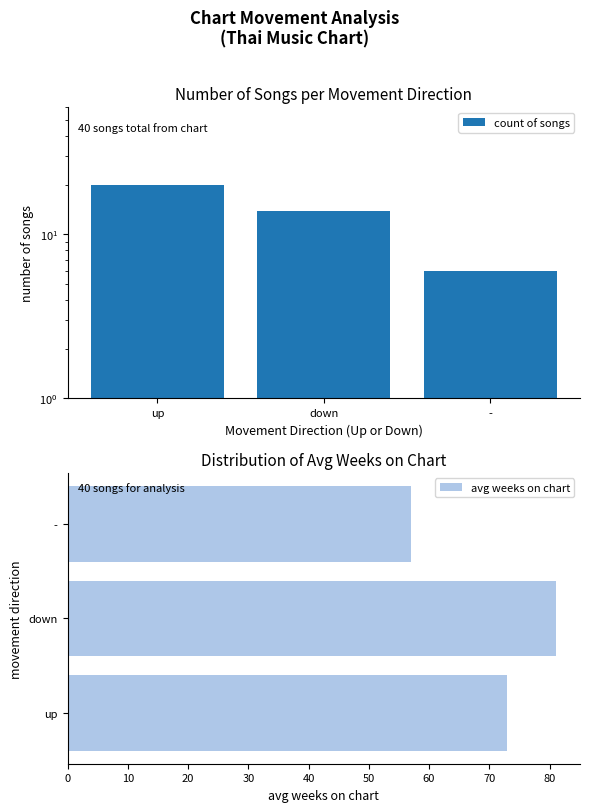

At which label is avg weeks on chart closest to 69?

up